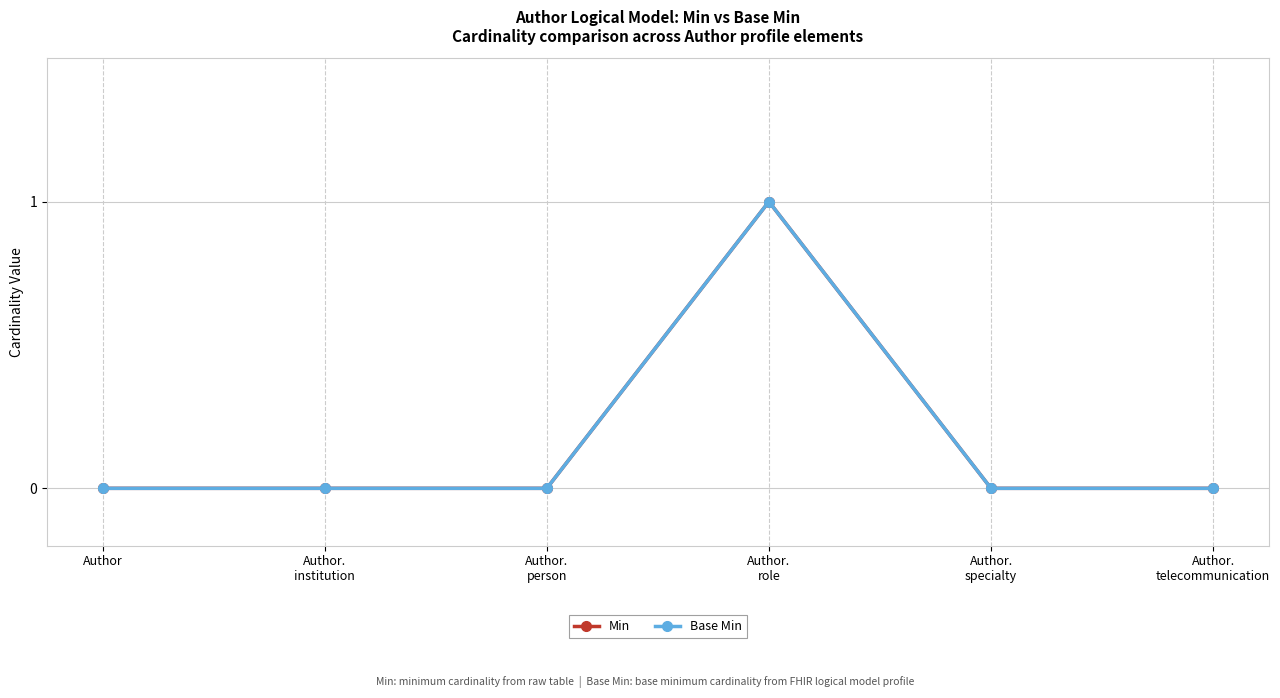

What is the label of the 1st point from the right?

Author.
telecommunication